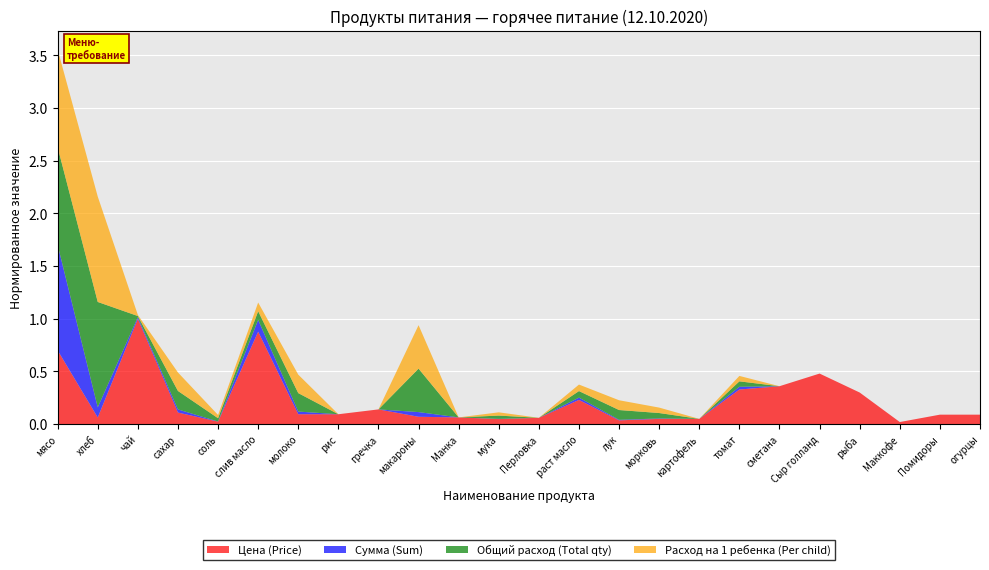

Reading left to right, extract all data points from this chart.

Цена (Price): мясо=350.0	хлеб=31.4	чай=500.0	сахар=55.0	соль=12.0	слив масло=438.9	молоко=47.0	рис=47.0	гречка=70.0	макароны=35.0	Манка=32.0	мука=24.0	Перловка=30.0	раст масло=115.0	лук=18.0	морковь=25.0	картофель=25.0	томат=164.3	сметана=180.0	Сыр голланд=240.0	рыба=150.0	Маккофе=10.0	Помидоры=45.0	огурцы=45.0
Сумма (Sum): мясо=11497.5	хлеб=1112.8	чай=182.5	сахар=341.3	соль=13.1	слив масло=1281.6	молоко=291.6	рис=0.0	гречка=0.0	макароны=511.0	Манка=0.0	мука=26.3	Перловка=0.0	раст масло=251.8	лук=59.1	морковь=45.6	картофель=0.0	томат=299.8	сметана=0.0	Сыр голланд=0.0	рыба=0.0	Маккофе=0.0	Помидоры=0.0	огурцы=0.0
Общий расход (Total qty): мясо=32.9	хлеб=35.4	чай=0.4	сахар=6.2	соль=1.1	слив масло=2.9	молоко=6.2	рис=0.0	гречка=0.0	макароны=14.6	Манка=0.0	мука=1.1	Перловка=0.0	раст масло=2.2	лук=3.3	морковь=1.8	картофель=0.0	томат=1.8	сметана=0.0	Сыр голланд=0.0	рыба=0.0	Маккофе=0.0	Помидоры=0.0	огурцы=0.0
Расход на 1 ребенка (Per child): мясо=0.1	хлеб=0.1	чай=0.0	сахар=0.0	соль=0.0	слив масло=0.0	молоко=0.0	рис=0.0	гречка=0.0	макароны=0.0	Манка=0.0	мука=0.0	Перловка=0.0	раст масло=0.0	лук=0.0	морковь=0.0	картофель=0.0	томат=0.0	сметана=0.0	Сыр голланд=0.0	рыба=0.0	Маккофе=0.0	Помидоры=0.0	огурцы=0.0